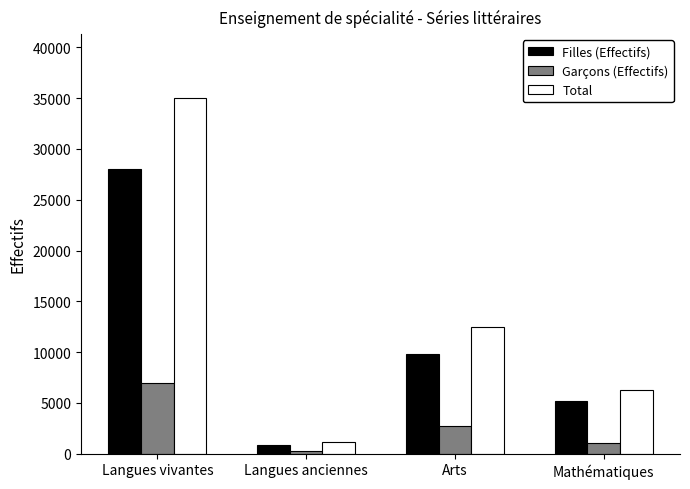

Which series has the largest range (max minus min)?

Total